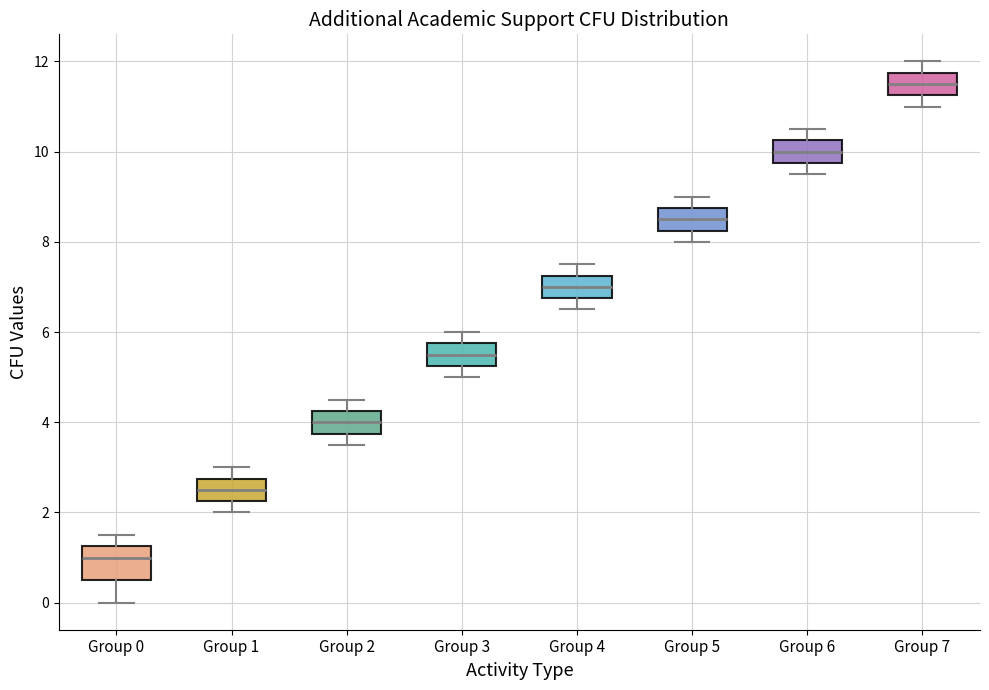

Which box's median line is the highest?

Group 7